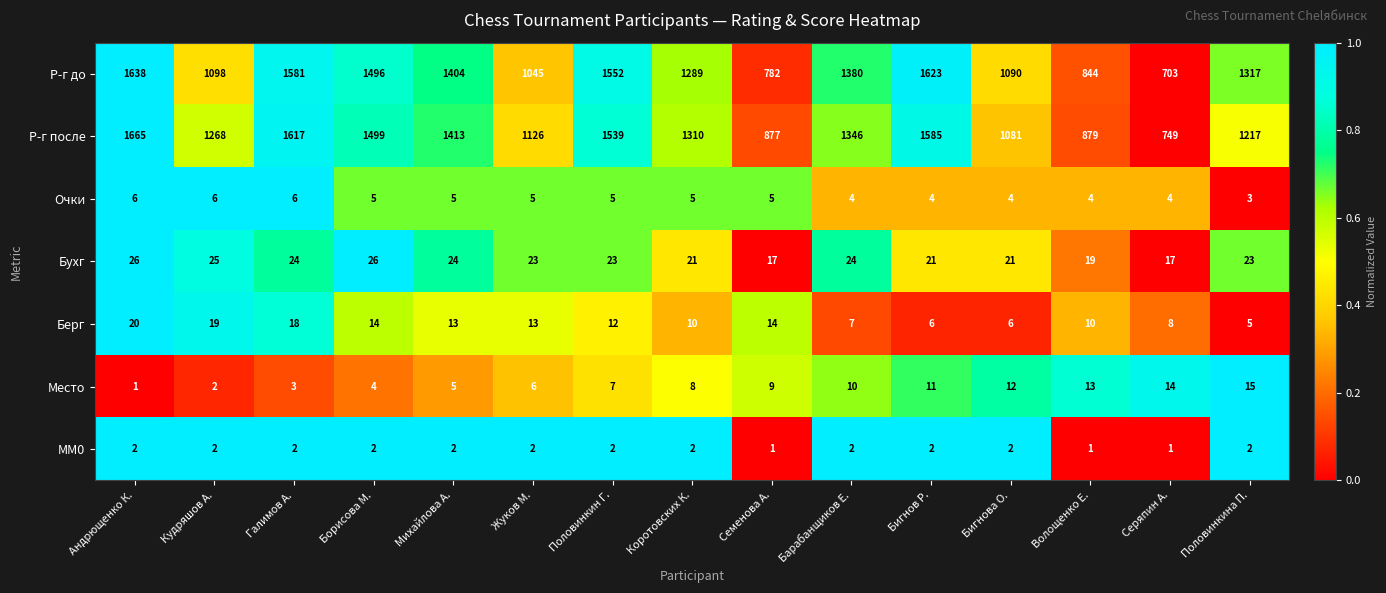

Count the number of data series in this chart.

7